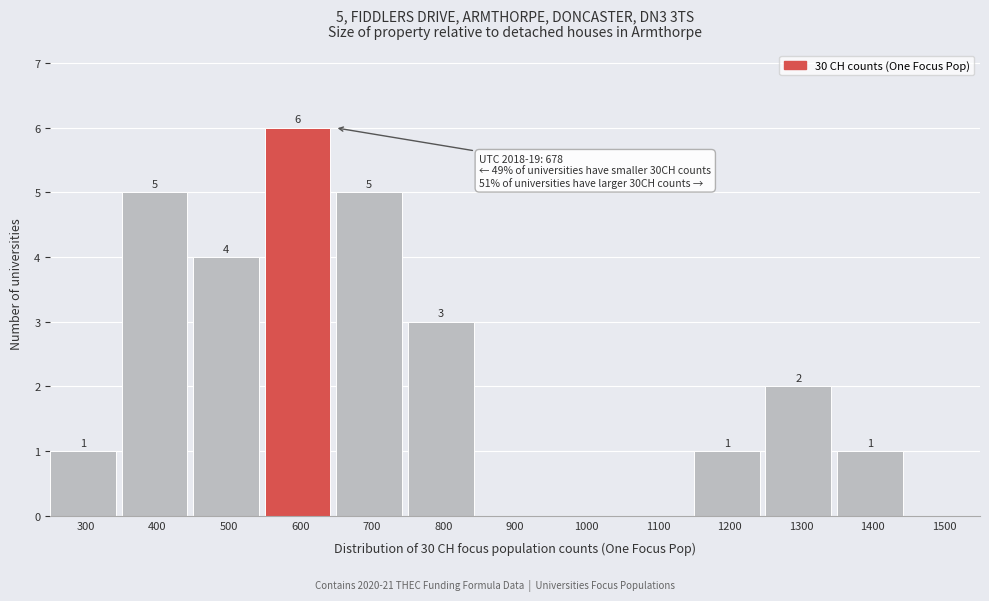

Reading left to right, extract all data points from this chart.

300=1	400=5	500=4	600=6	700=5	800=3	900=0	1000=0	1100=0	1200=1	1300=2	1400=1	1500=0